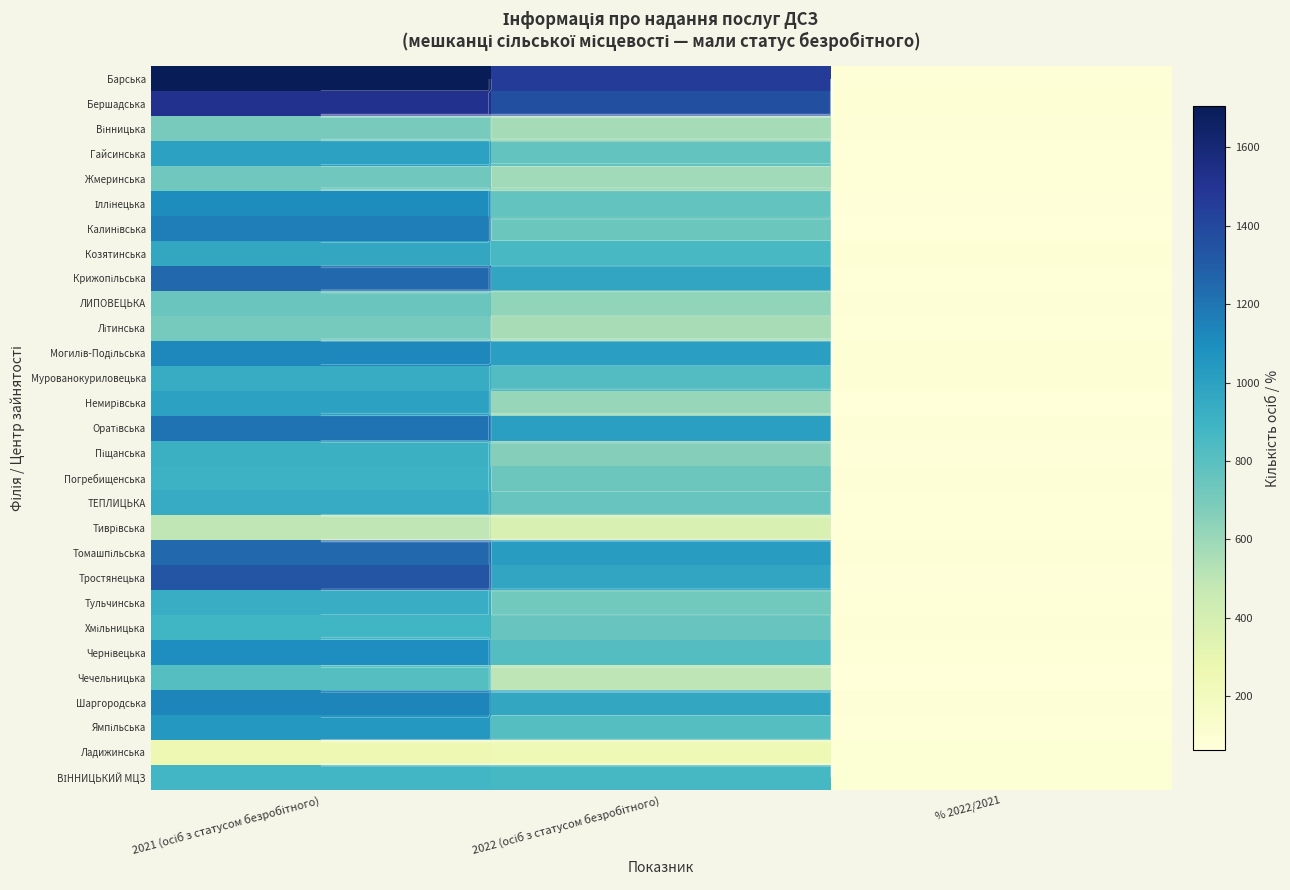

What is the difference between the highest and lowest values at % 2022/2021?

36.7